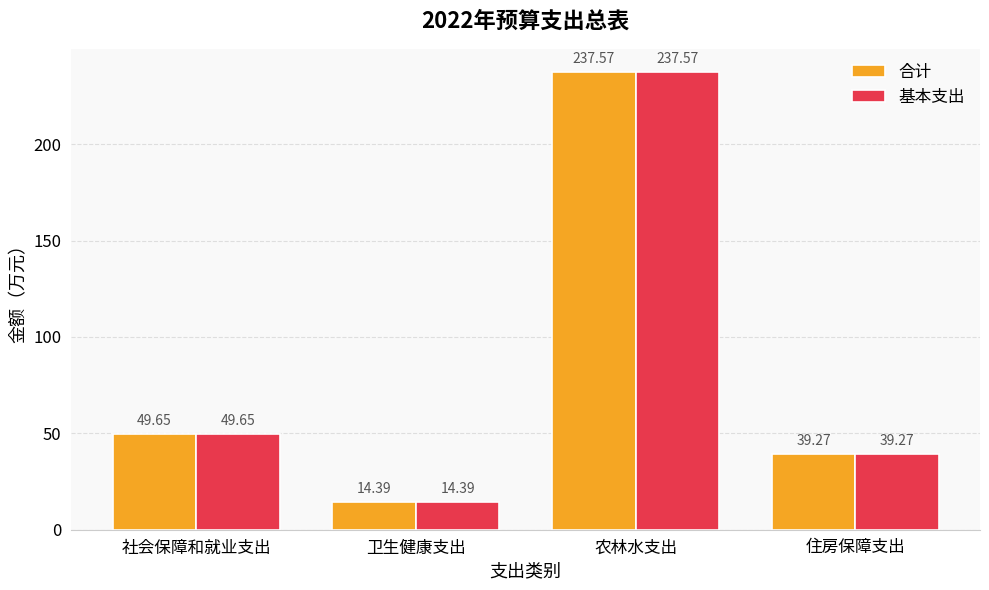

True or false: 合计 has a value of 25.2 at 住房保障支出.

False